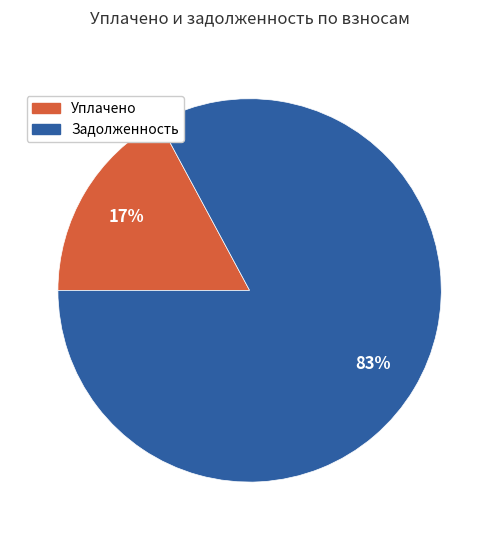

How many slices are in this pie chart?

2